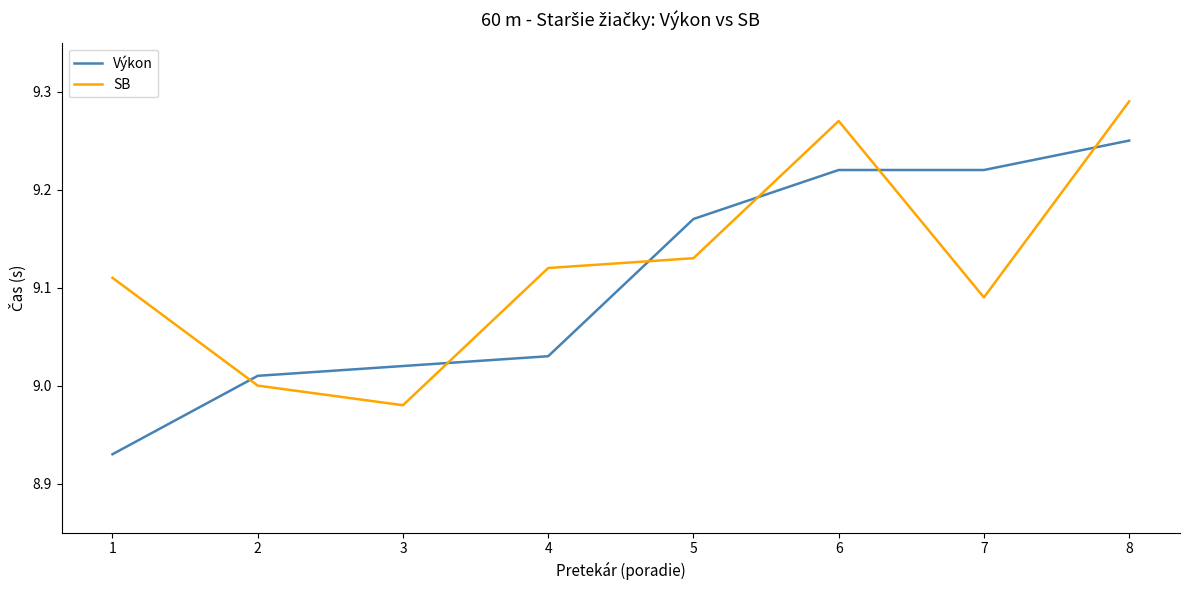

Which series has the widest spread of values?

Výkon